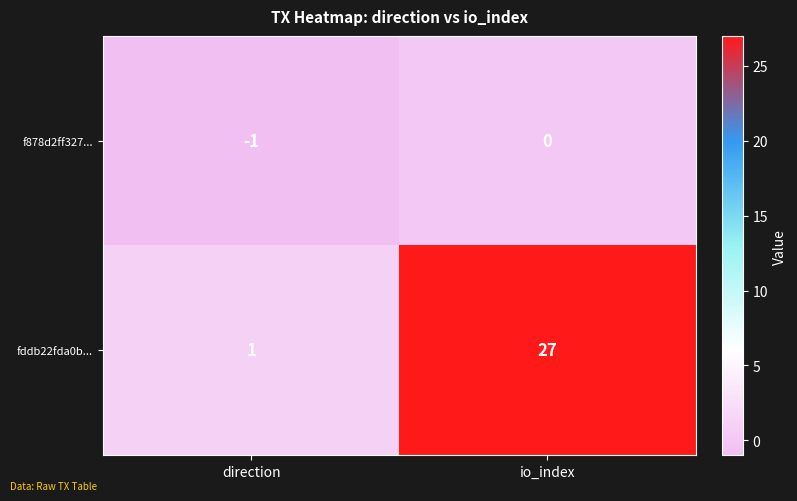

Which series has the largest total across all categories?

fddb22fda0b...